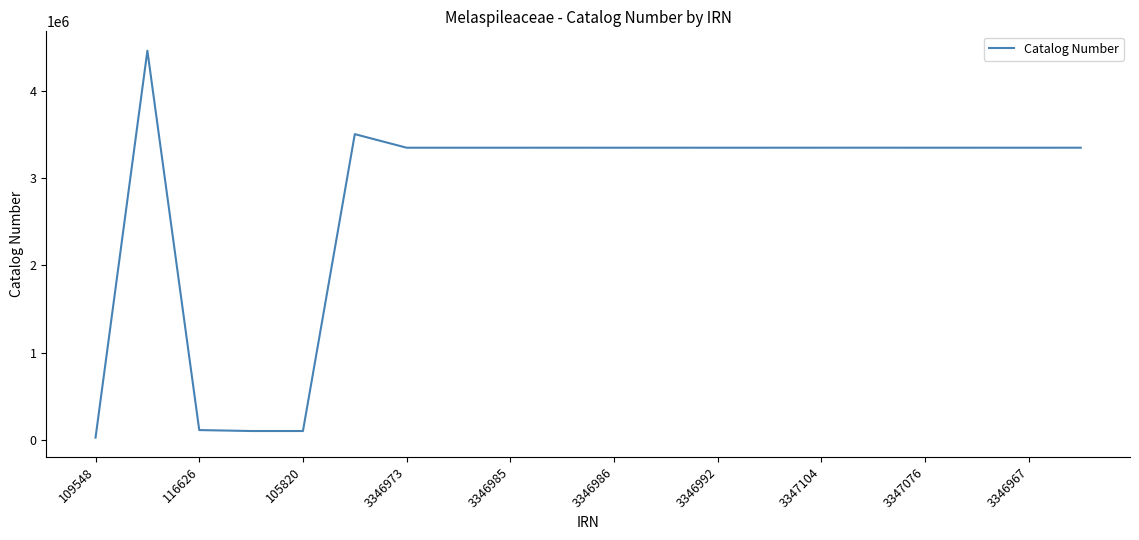

What is the difference between the maximum and minimum values?

4426901